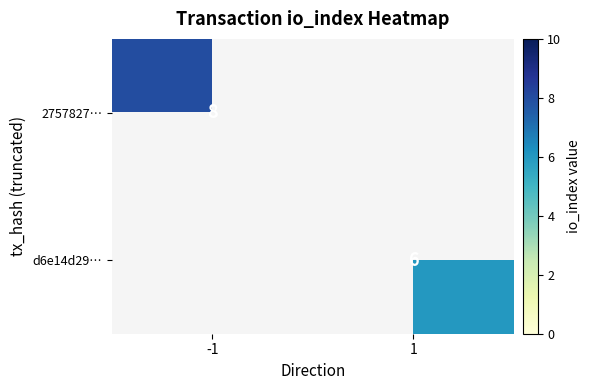

At how many categories does at least one series exceed 6?

1